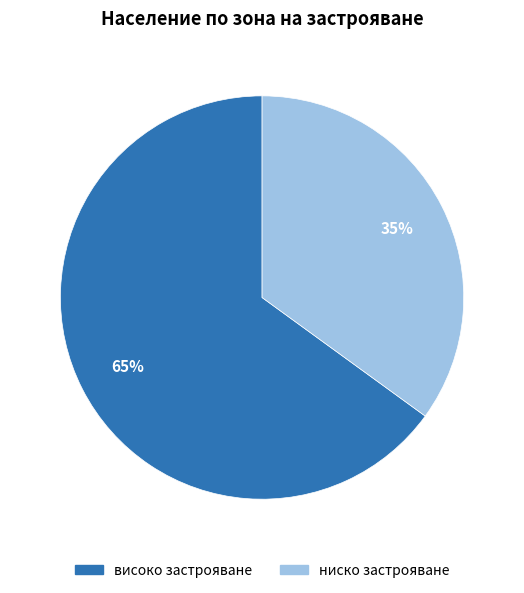

Rank the categories by value from highest to lowest.

високо застрояване, ниско застрояване